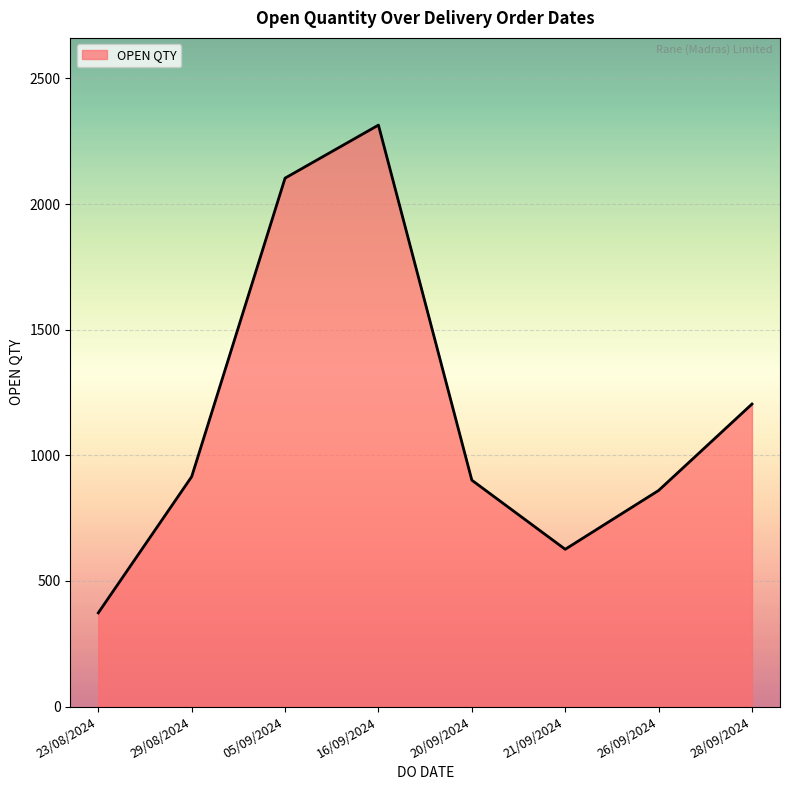

Where is the data nearest to the value 1343?

28/09/2024